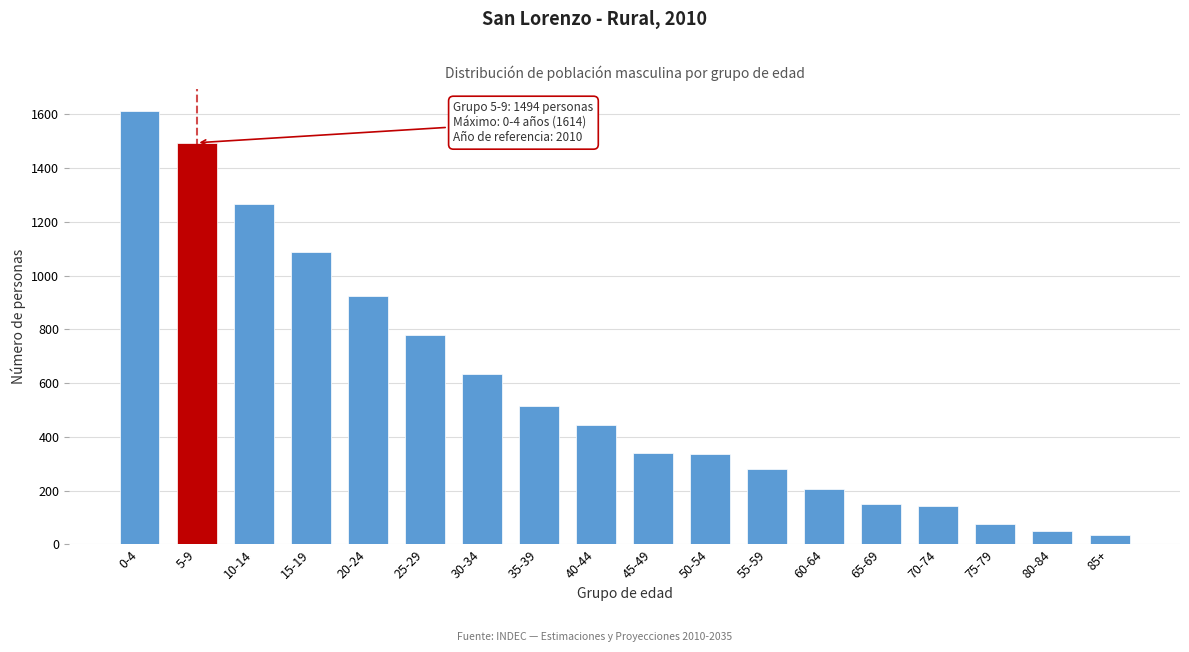

What is the maximum value shown in the chart?

1614